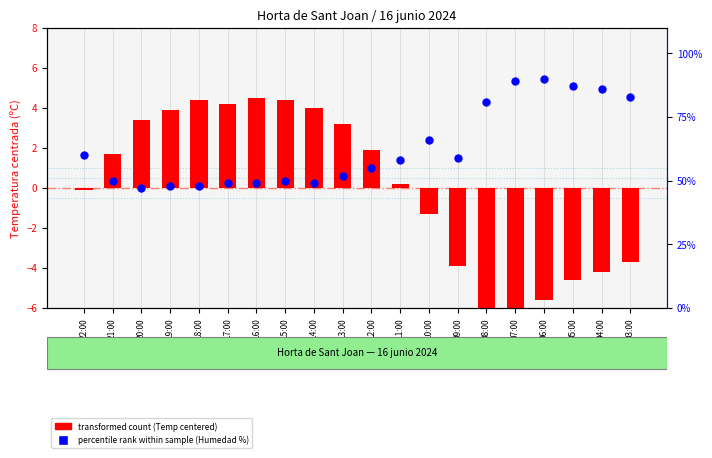

Which series has the widest spread of Y values?

percentile rank within sample (Humedad %)